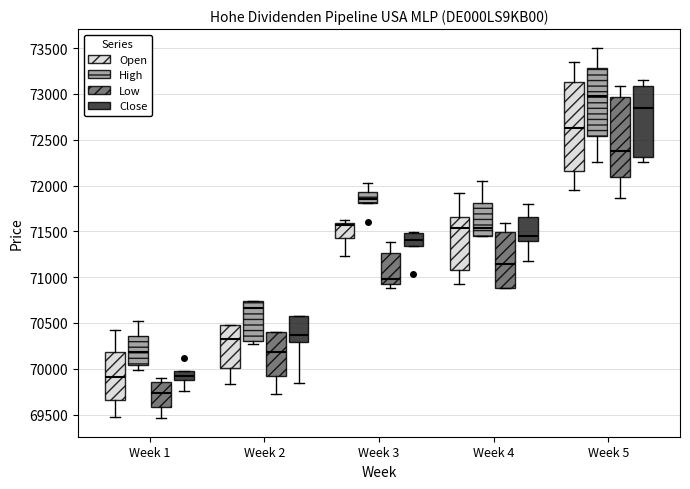

Where is the upper edge of the box for Week 1 (Close) on the y-axis? The values are not printed on the chart, so give them approximately, as read against the axis.

69950